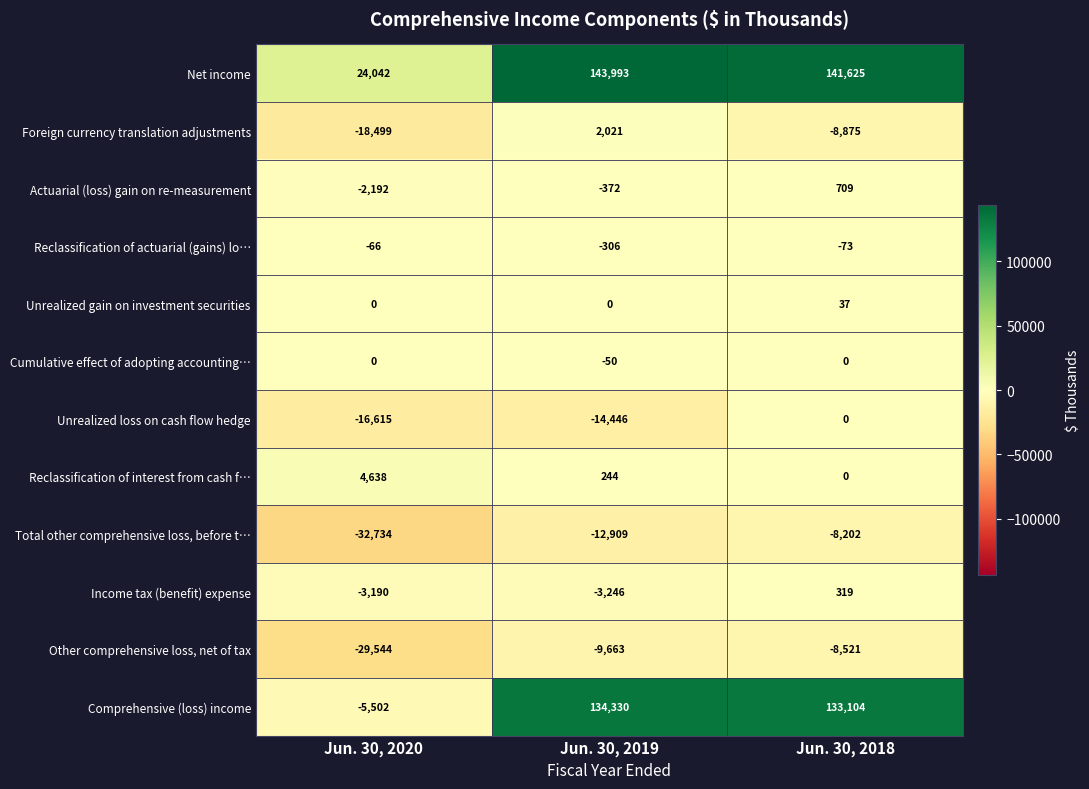

What is the total value across all series at Jun. 30, 2018?

250123